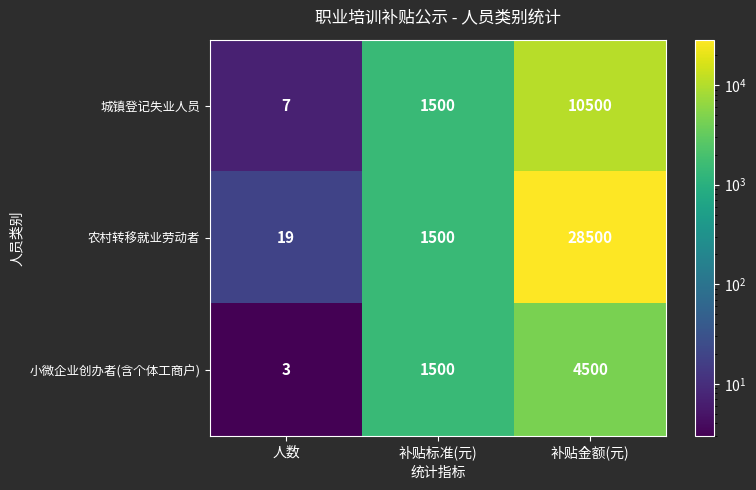

Reading left to right, extract all data points from this chart.

城镇登记失业人员: 7	1500	10500
农村转移就业劳动者: 19	1500	28500
小微企业创办者(含个体工商户): 3	1500	4500